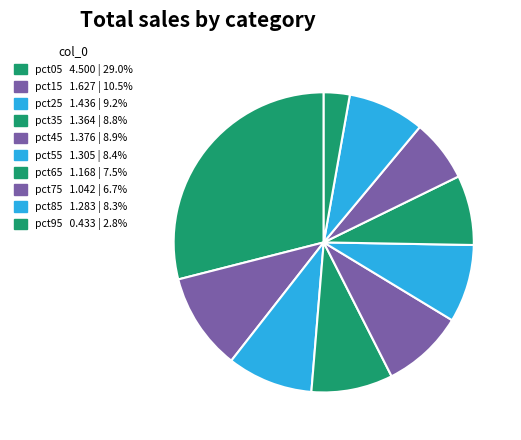

What percentage is the pct95 slice, to the nearest percent?

3%